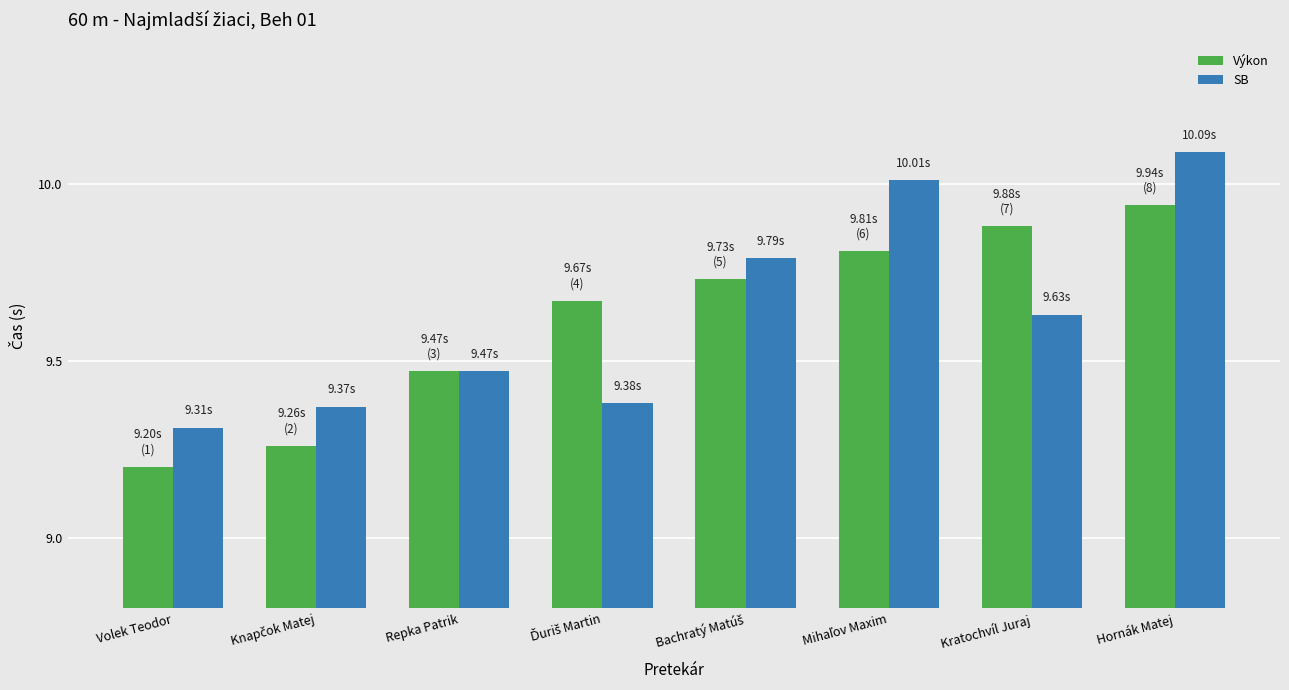

What position from the right is Repka Patrik?

6